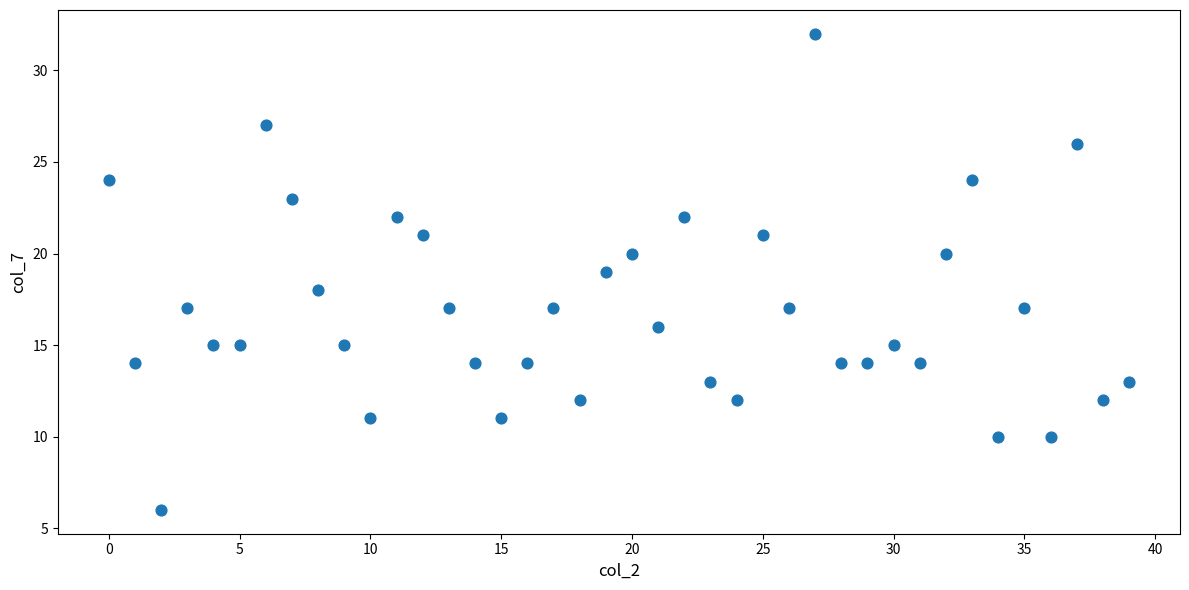

What is the range of Y values (max minus min)?

26